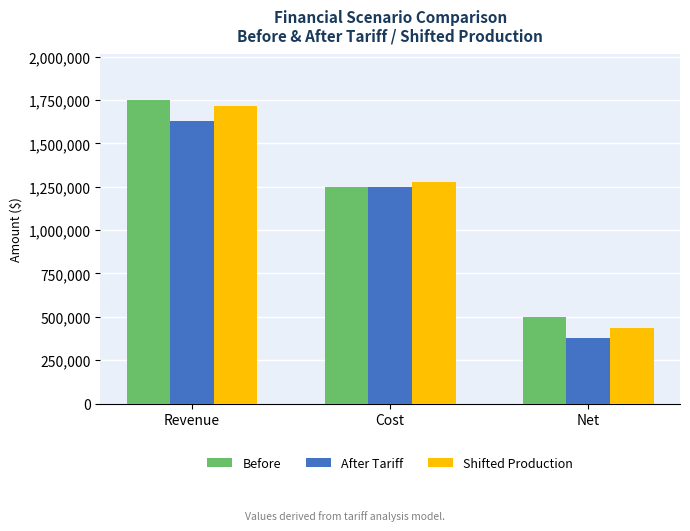

At how many categories does at least one series exceed 1218560?

2